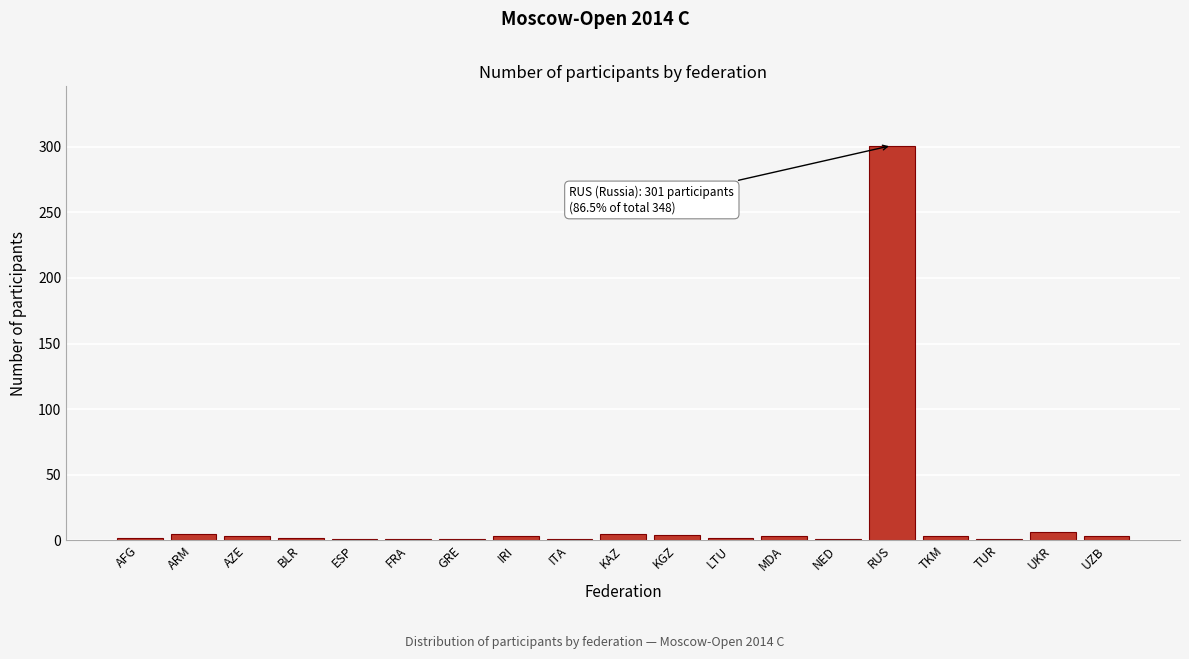

What is the sum of all values?

348